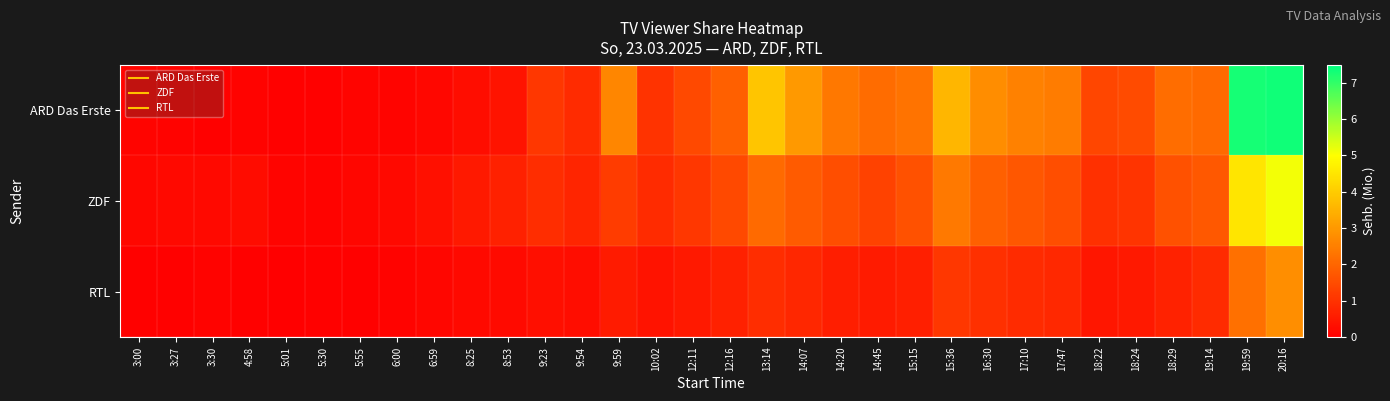

Reading right to left, transcribe all the data shown in this chart.

ARD Das Erste: 20:16=7.4	19:59=7.3	19:14=2.1	18:29=2.1	18:24=1.5	18:22=1.4	17:47=2.4	17:10=2.5	16:30=2.8	15:36=3.6	15:15=2.3	14:45=2.1	14:20=2.3	14:07=3.0	13:14=3.9	12:16=1.9	12:11=1.5	10:02=1.0	9:59=2.6	9:54=0.9	9:23=1.1	8:53=0.4	8:25=0.3	6:59=0.2	6:00=0.1	5:55=0.1	5:30=0.0	5:01=0.0	4:58=0.1	3:30=0.1	3:27=0.1	3:00=0.1
ZDF: 20:16=5.1	19:59=4.5	19:14=1.8	18:29=1.6	18:24=1.1	18:22=0.9	17:47=1.6	17:10=1.7	16:30=1.9	15:36=2.4	15:15=1.6	14:45=1.3	14:20=1.6	14:07=1.8	13:14=2.1	12:16=1.4	12:11=1.1	10:02=0.8	9:59=1.2	9:54=0.8	9:23=0.9	8:53=0.7	8:25=0.5	6:59=0.3	6:00=0.2	5:55=0.1	5:30=0.1	5:01=0.1	4:58=0.2	3:30=0.2	3:27=0.2	3:00=0.1
RTL: 20:16=2.8	19:59=2.2	19:14=0.8	18:29=0.7	18:24=0.5	18:22=0.5	17:47=0.8	17:10=0.8	16:30=0.9	15:36=1.1	15:15=0.6	14:45=0.6	14:20=0.6	14:07=0.8	13:14=0.9	12:16=0.7	12:11=0.5	10:02=0.4	9:59=0.6	9:54=0.3	9:23=0.3	8:53=0.2	8:25=0.2	6:59=0.1	6:00=0.1	5:55=0.1	5:30=0.0	5:01=0.0	4:58=0.0	3:30=0.1	3:27=0.0	3:00=0.1